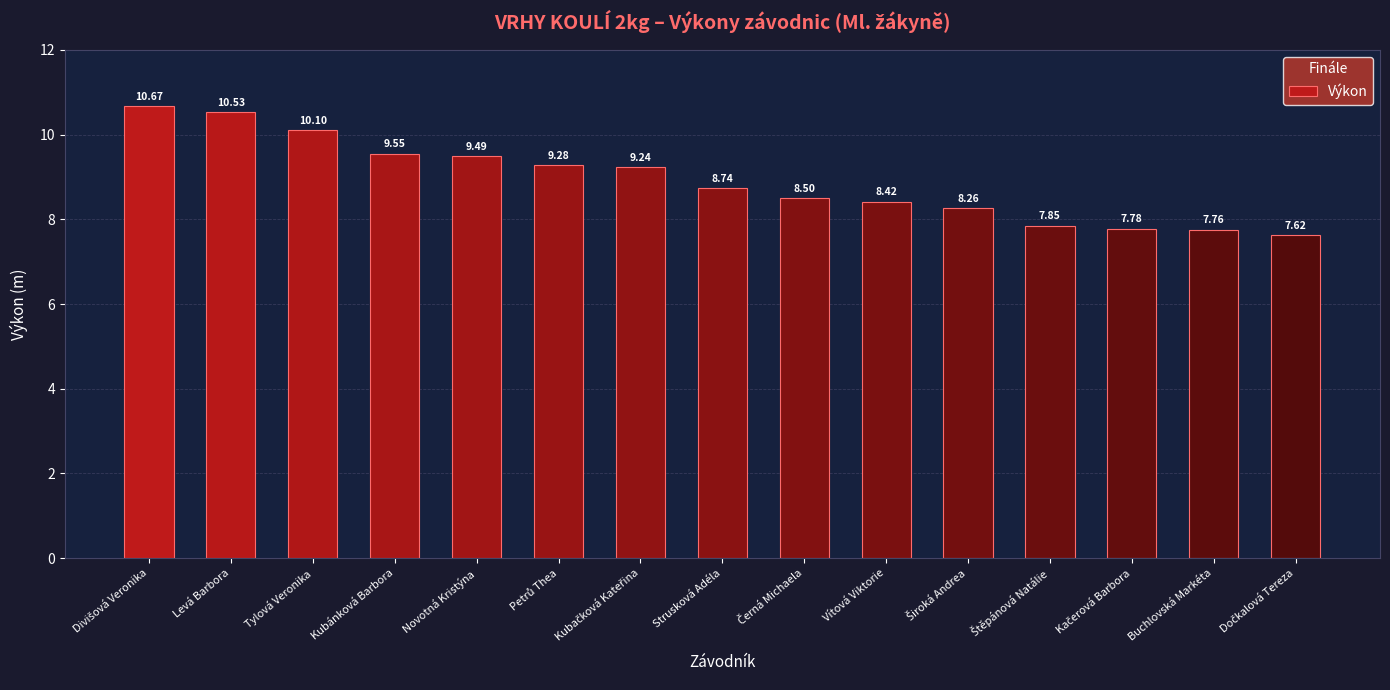

What is the average value?

8.9